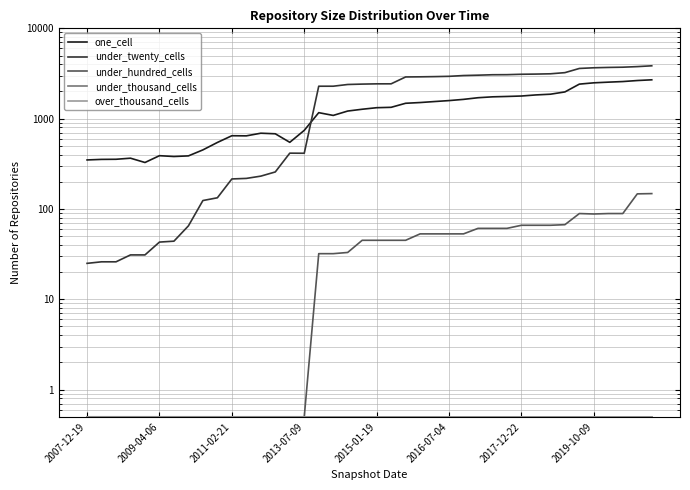

At which category does under_hundred_cells reach its first local peak?

34